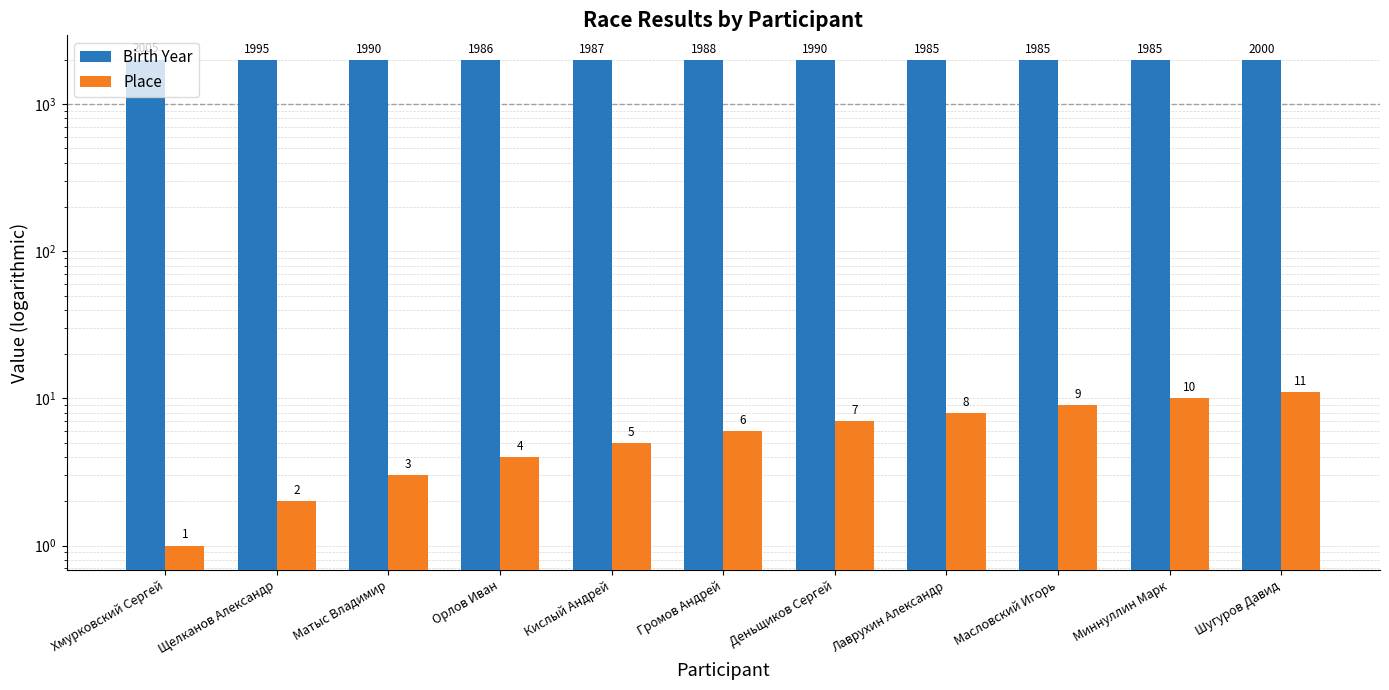

Rank the series by their maximum value, from lowest to highest.

Place, Birth Year